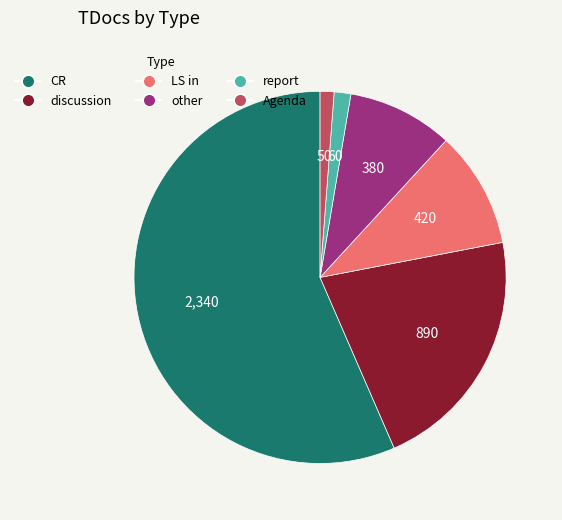

Which category has the biggest portion of the pie?

CR